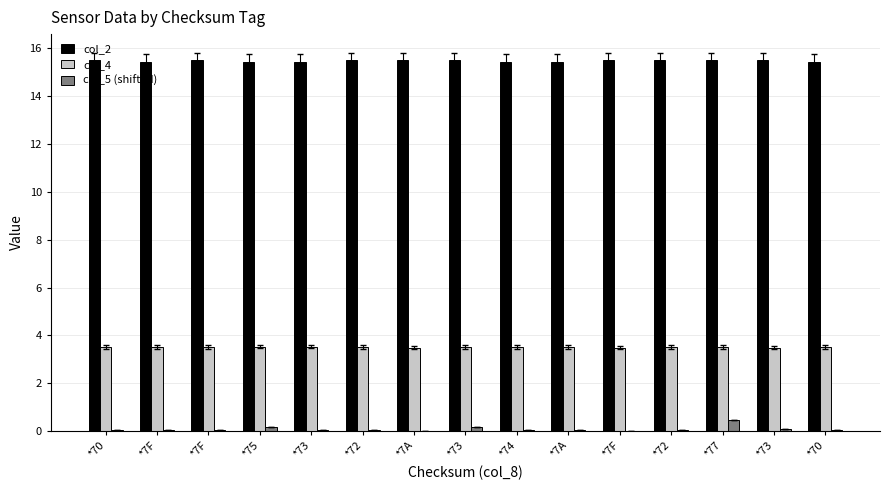

Which series changed the most between *70 and *7F?

col_2